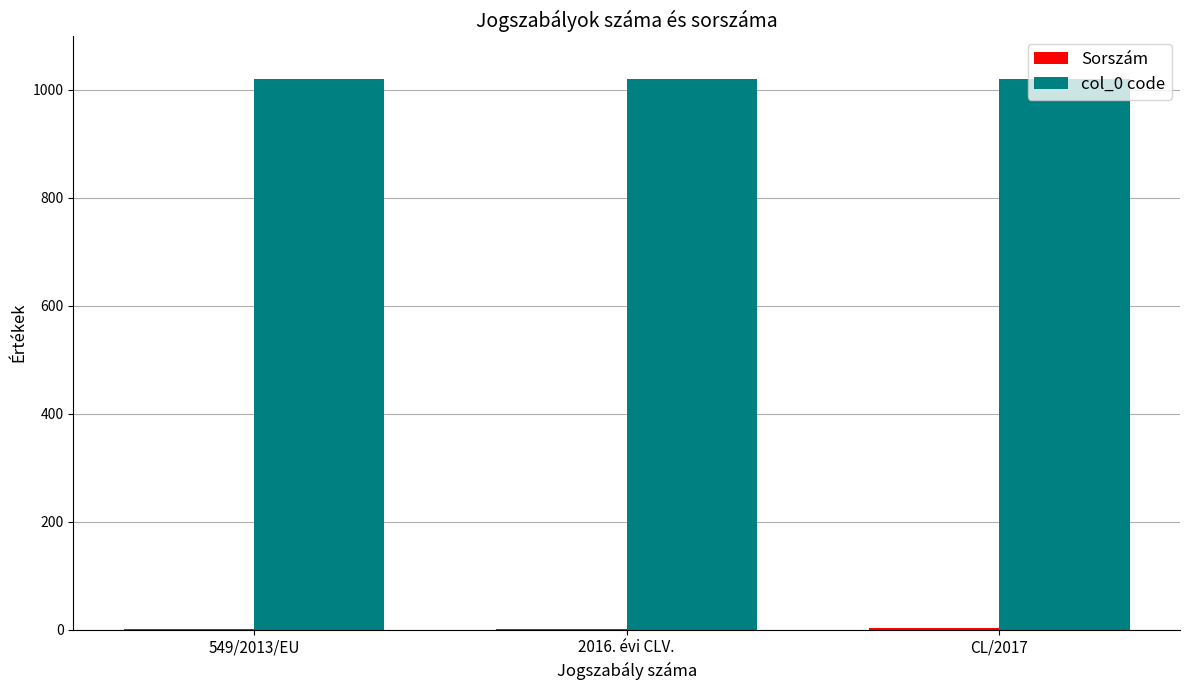

What is the sum of the col_0 code values at 2016. évi CLV. and CL/2017?

2040